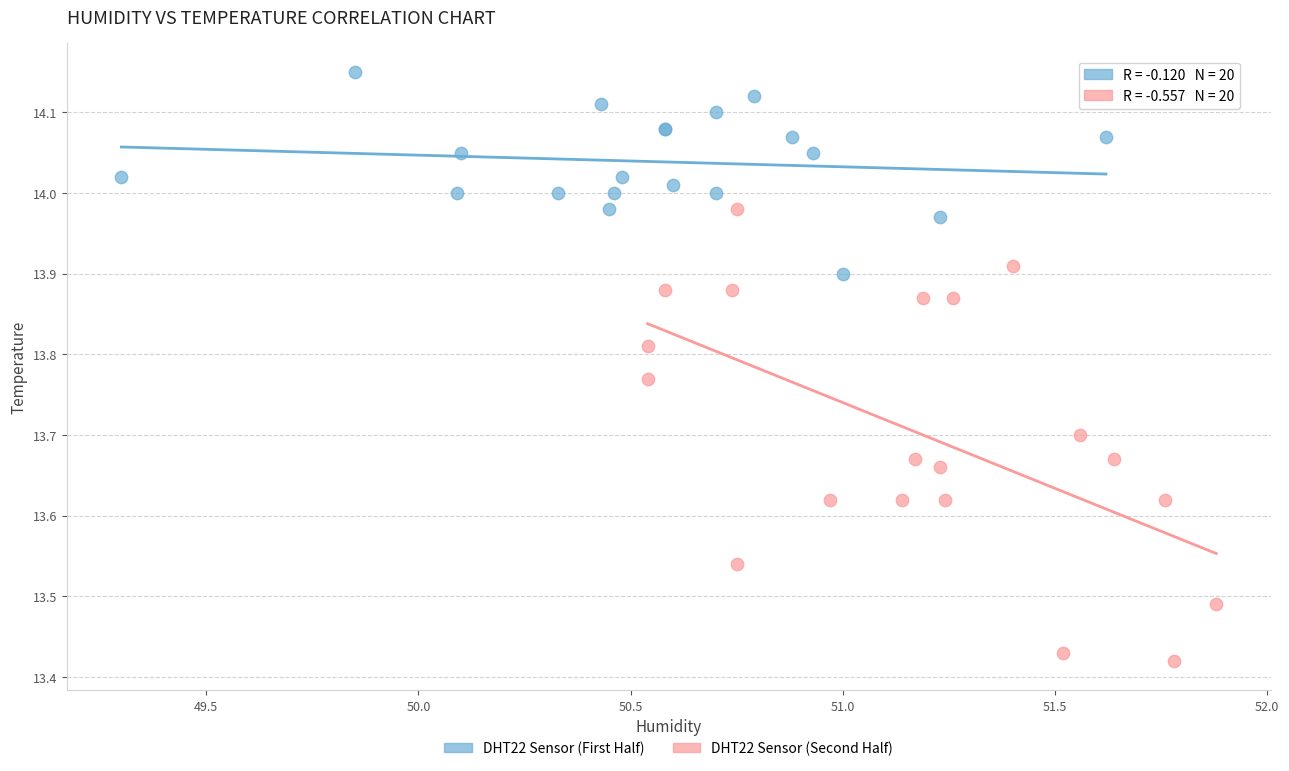

Which series reaches the maximum Y coordinate?

DHT22 Sensor (First Half)